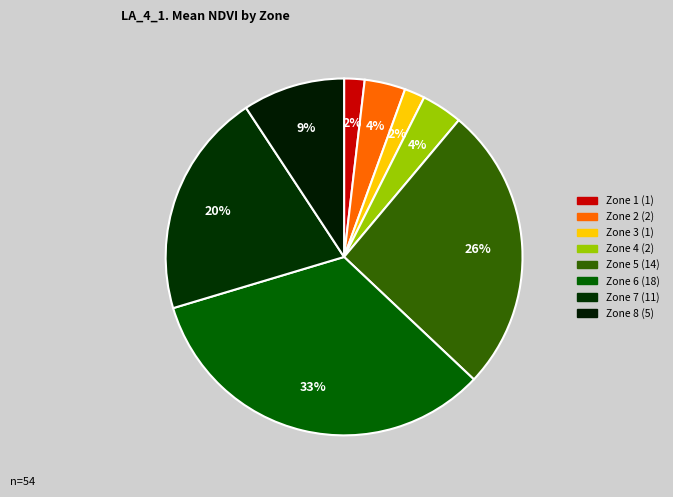

To the nearest percent, what portion does Zone 8 represent?

9%